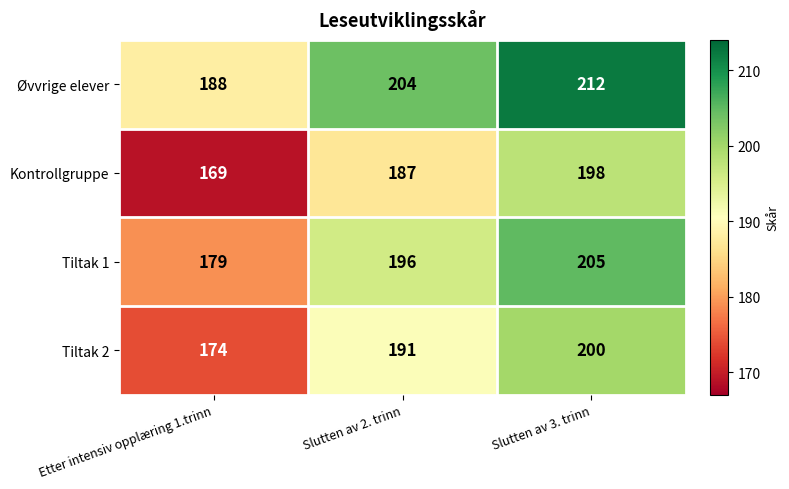

What is the difference between the Tiltak 1 values at Slutten av 3. trinn and Slutten av 2. trinn?

9